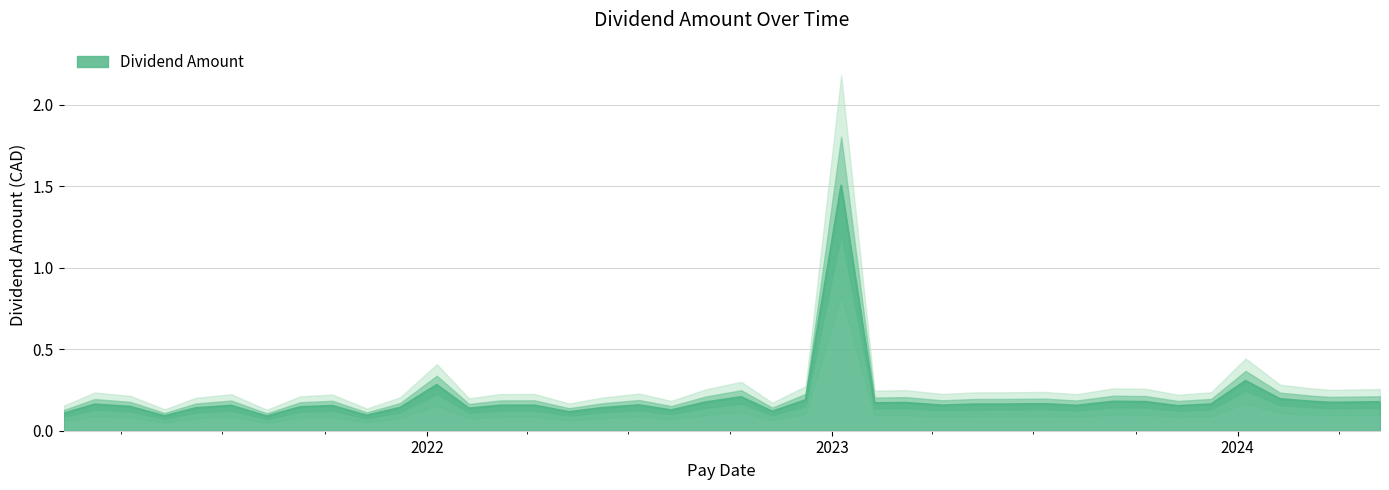

How many series are shown in this chart?

1